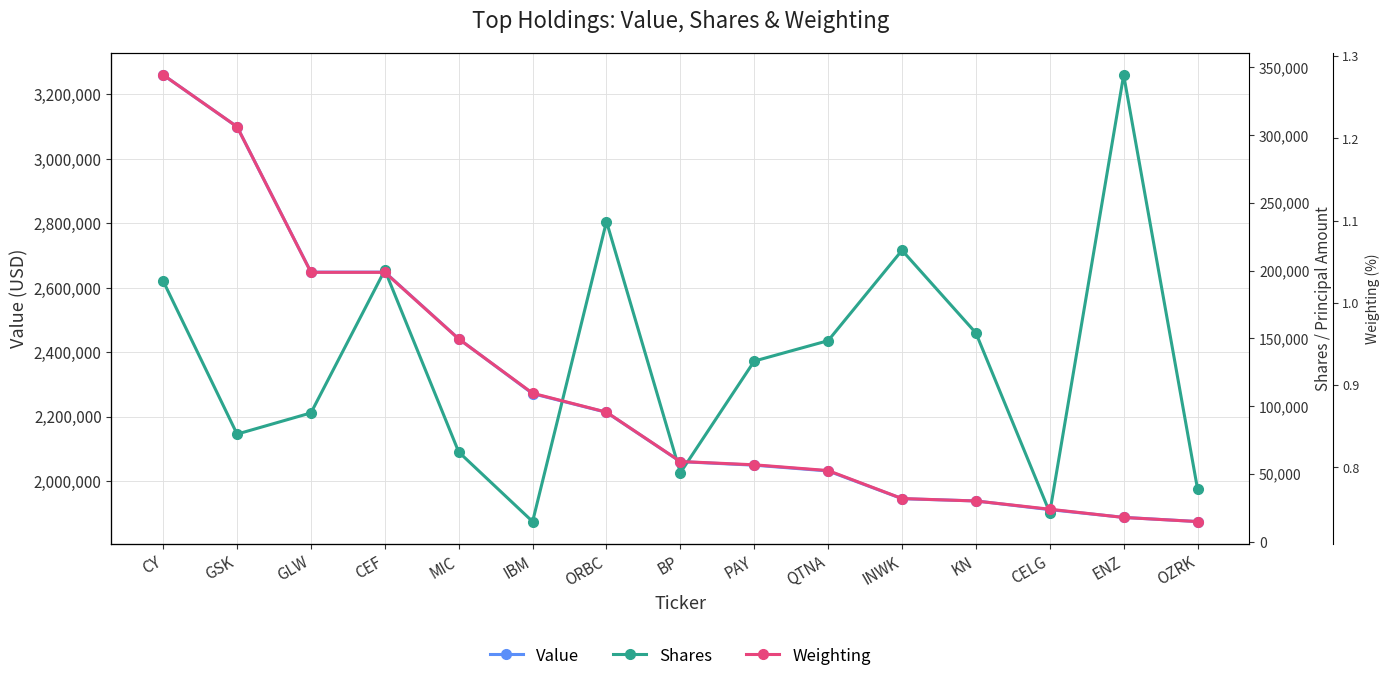

What is the difference between the maximum and minimum values in the Shares series?

329602.0